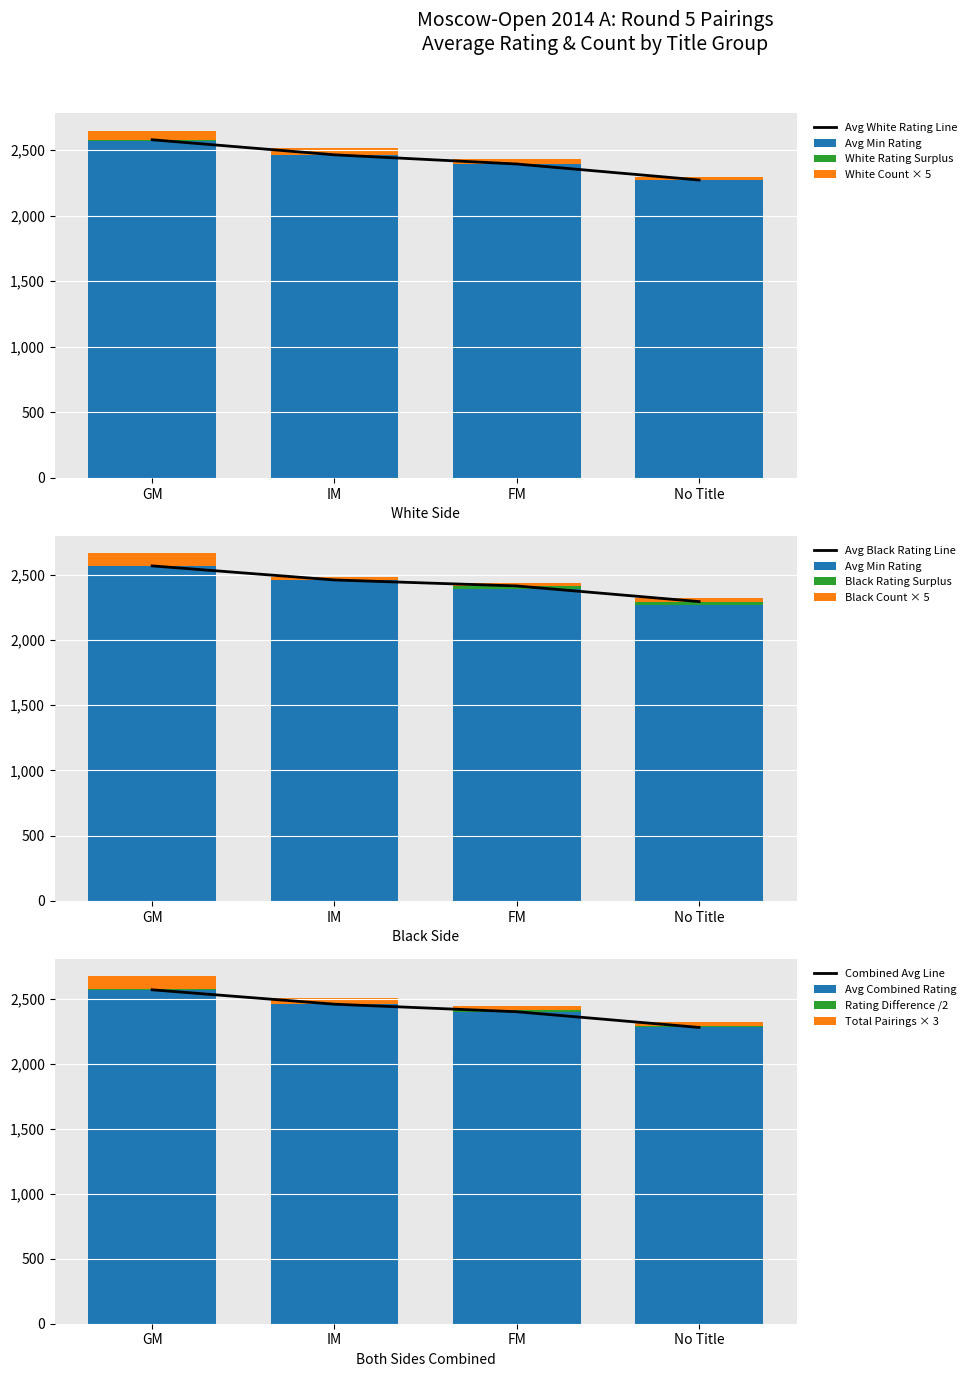

True or false: Avg White Rating Line has more than 0 points higher than both neighbors.

False